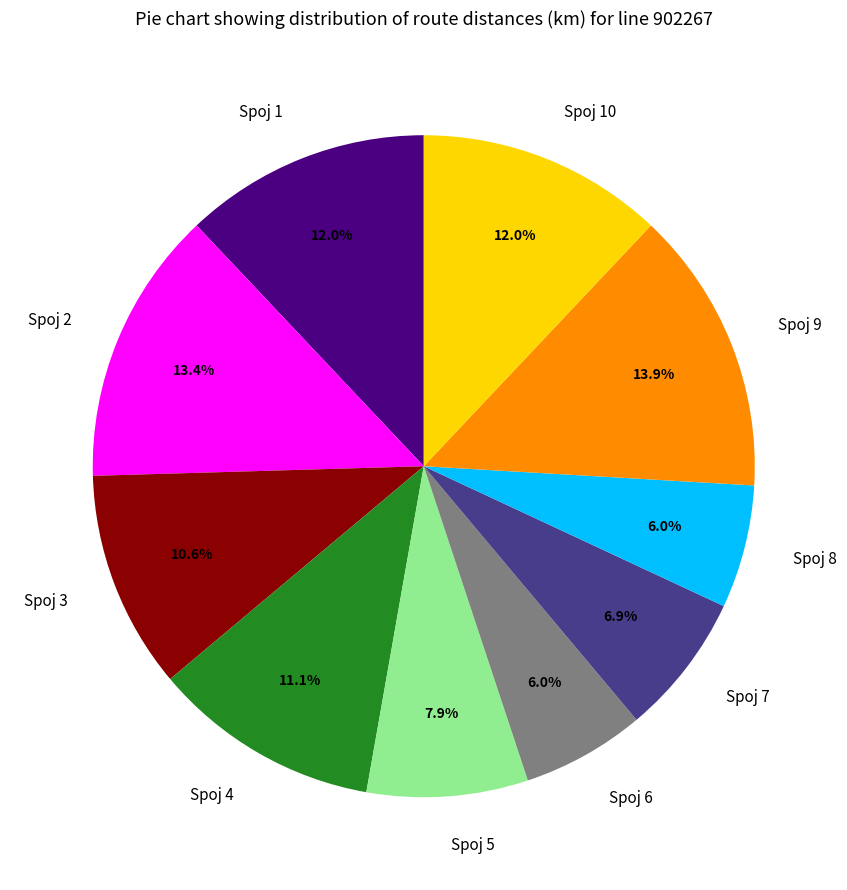

To the nearest percent, what is the difference between the largest and smallest slice percentages?

8%